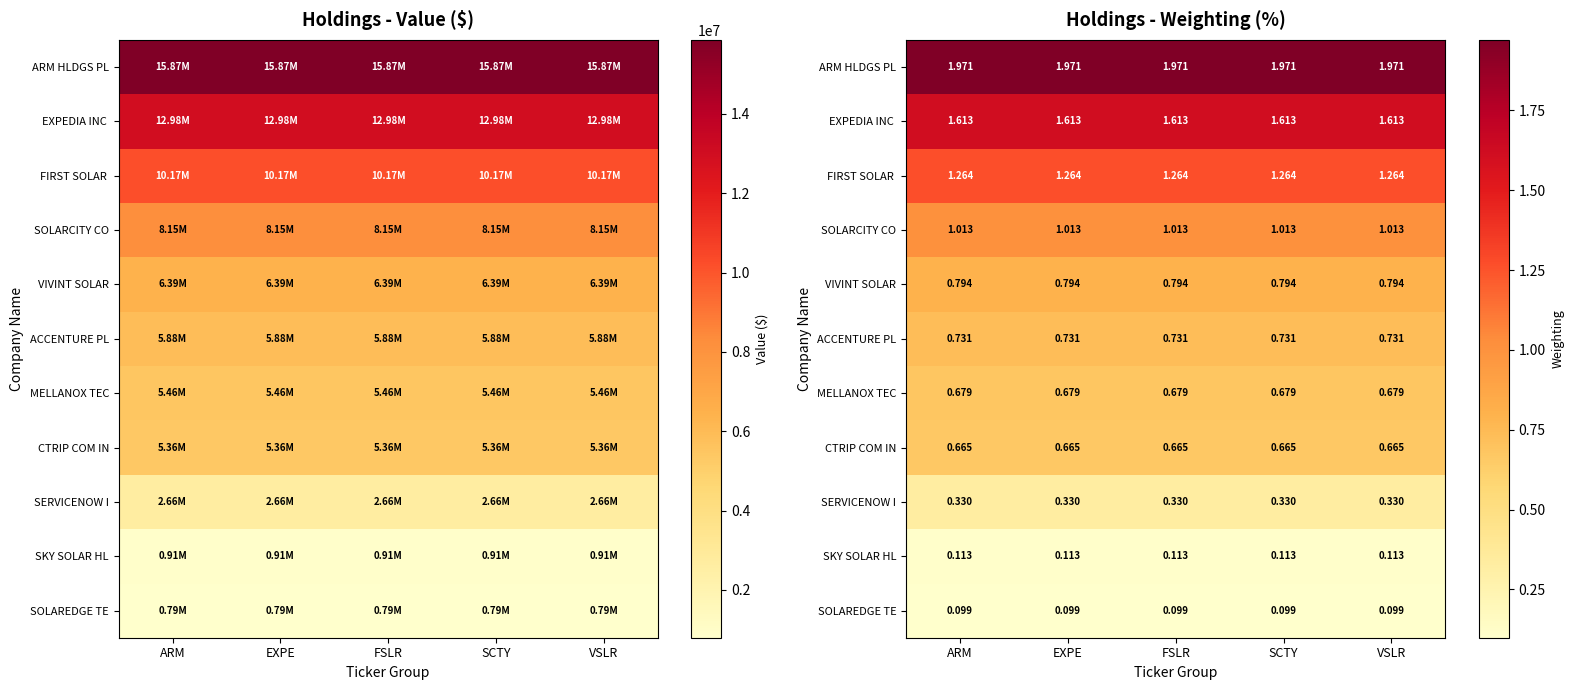

True or false: EXPEDIA INC has a value of 2.4 at VSLR.

False